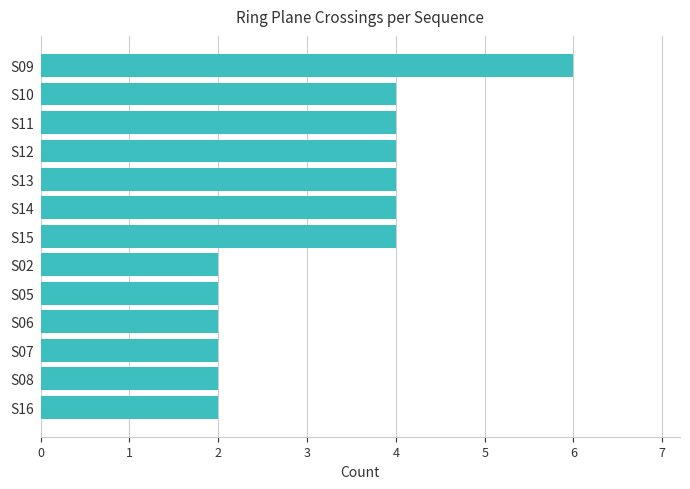

Reading top to bottom, what are all the values shown in this chart?

6	4	4	4	4	4	4	2	2	2	2	2	2